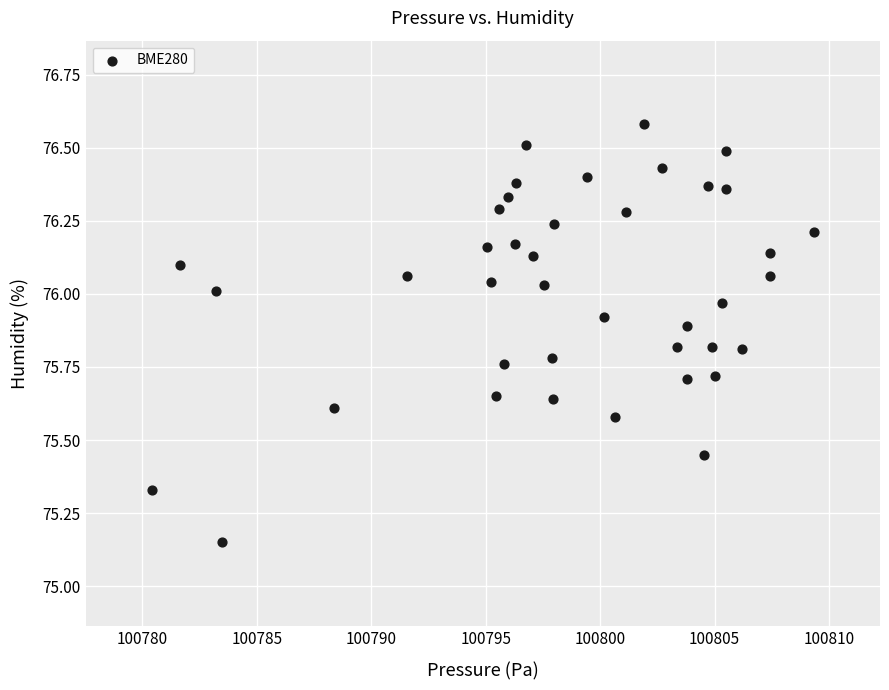

What is the range of X values (max minus min)?

28.9